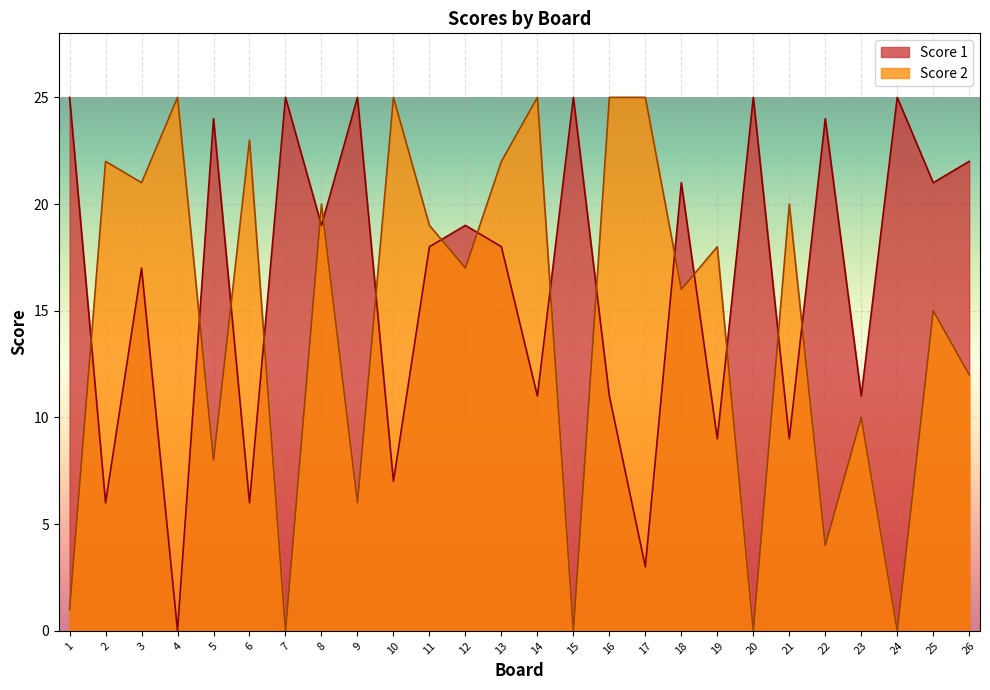

Reading left to right, what are all the values shown in this chart?

Score 1: 25	6	17	0	24	6	25	19	25	7	18	19	18	11	25	11	3	21	9	25	9	24	11	25	21	22
Score 2: 1	22	21	25	8	23	0	20	6	25	19	17	22	25	0	25	25	16	18	0	20	4	10	0	15	12